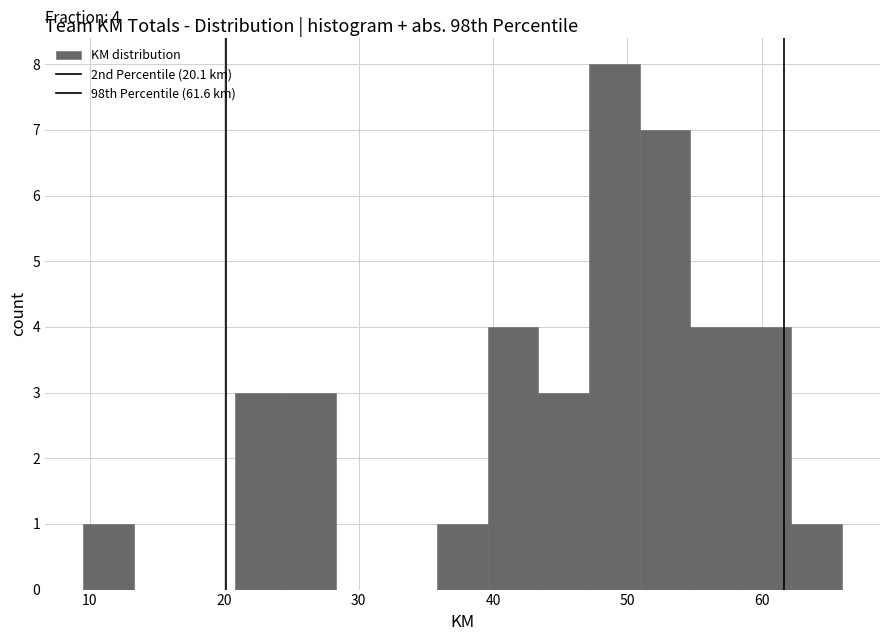

Read against the x-axis, roughly where is the centre of the tallest bar?

49